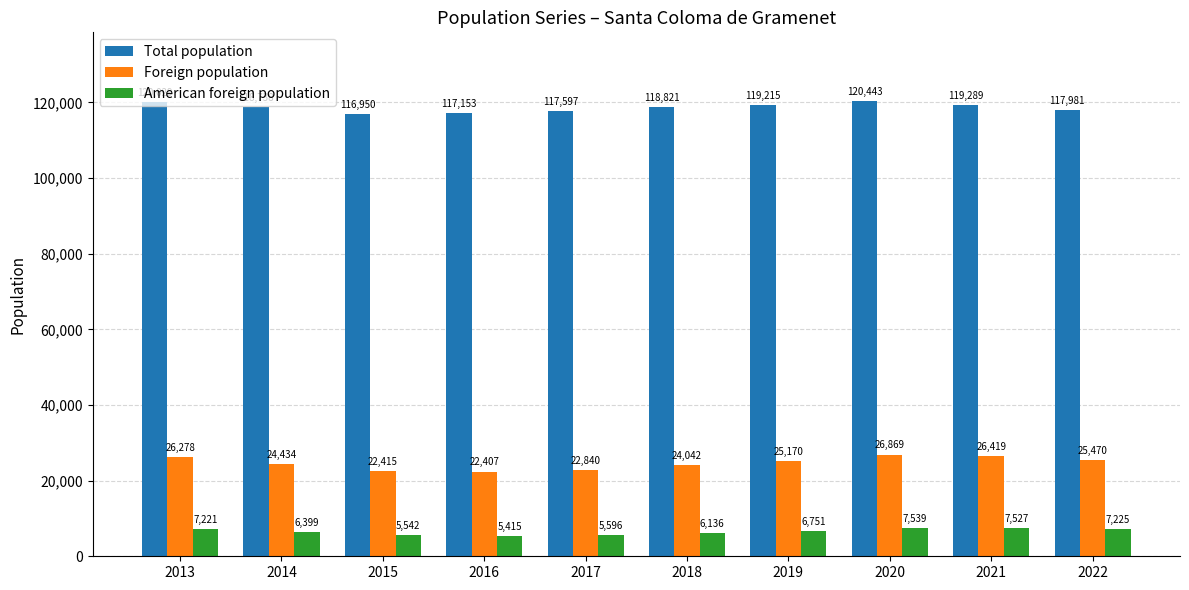

What is the difference between the highest and lowest values at 2015?

111408